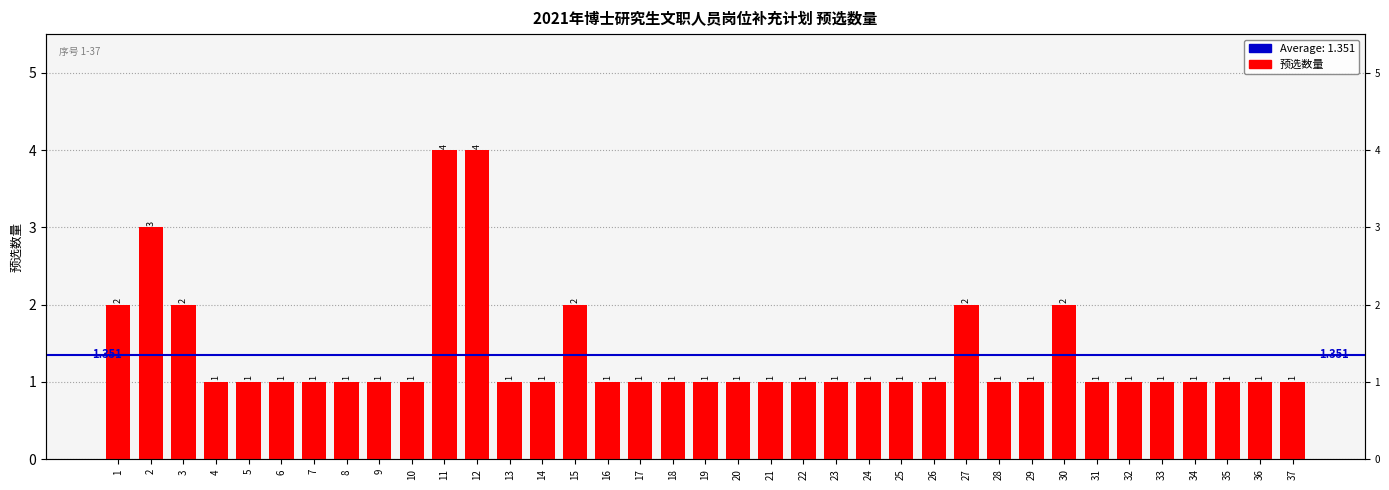

Which category has the lowest value across all series?

4